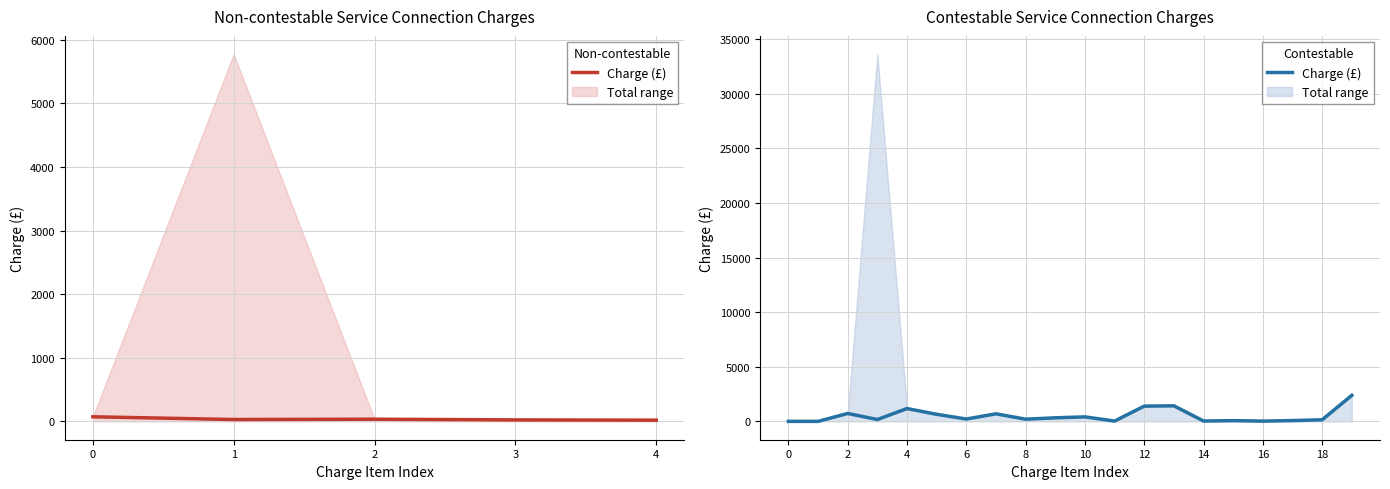

List the labels in order of value, largest first.

19, 13, 12, 4, 2, 7, 5, 10, 9, 6, 8, 3, 18, 17, 15, 14, 11, 16, 0, 1